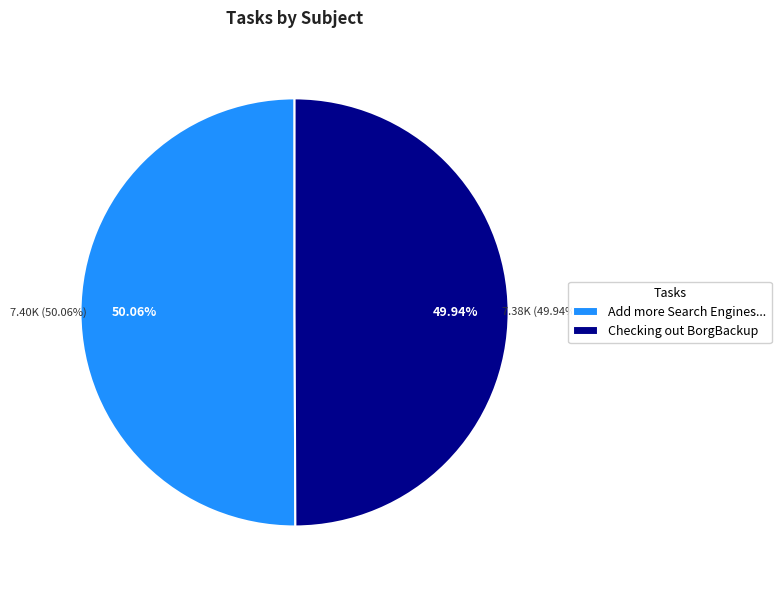

What is the change in value from Add more Search Engines to ? CopyScan to Checking out BorgBackup?

-18